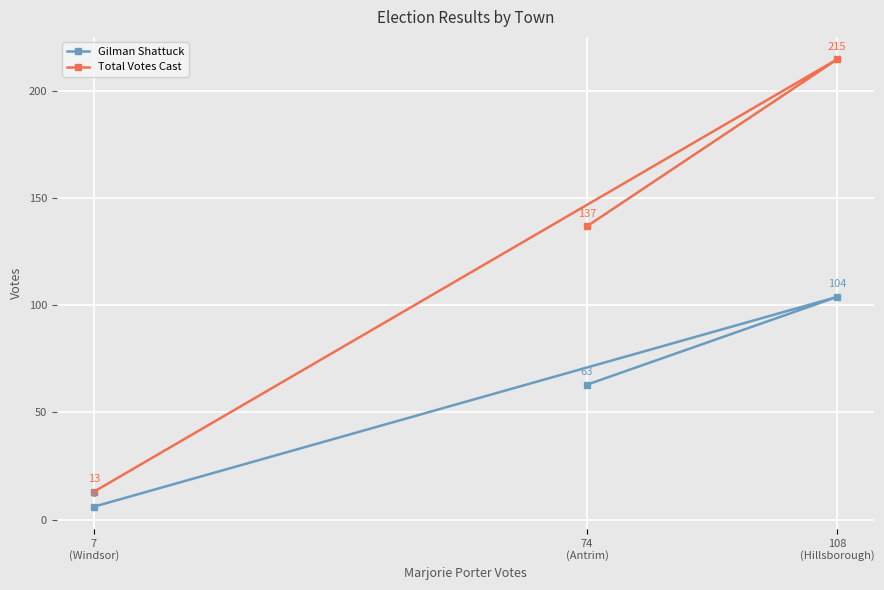

How many Total Votes Cast values are between 13 and 215?

3